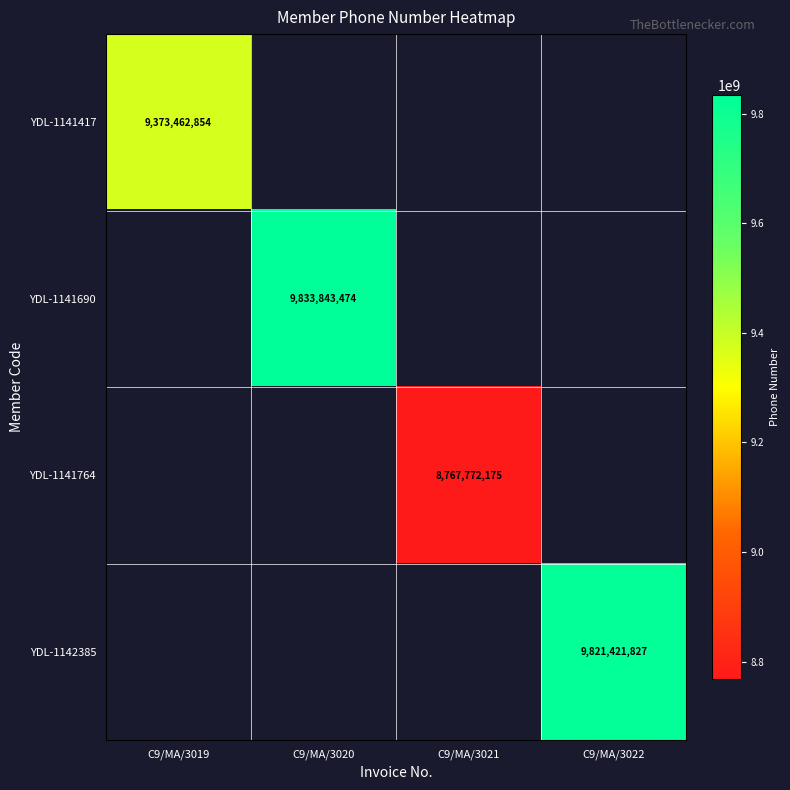

At how many categories does at least one series exceed 3953448762?

4